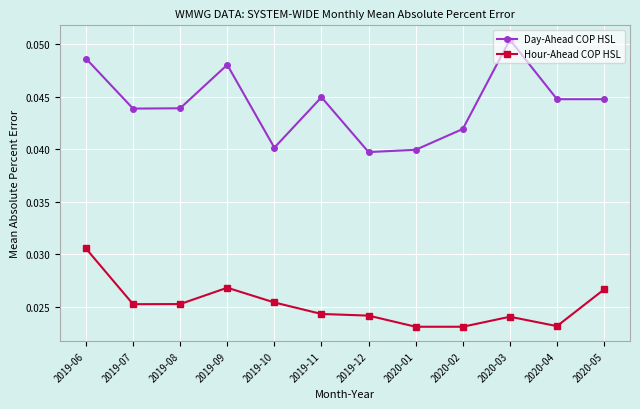

Is it true that Day-Ahead COP HSL equals 0.1 at 2019-06?

False